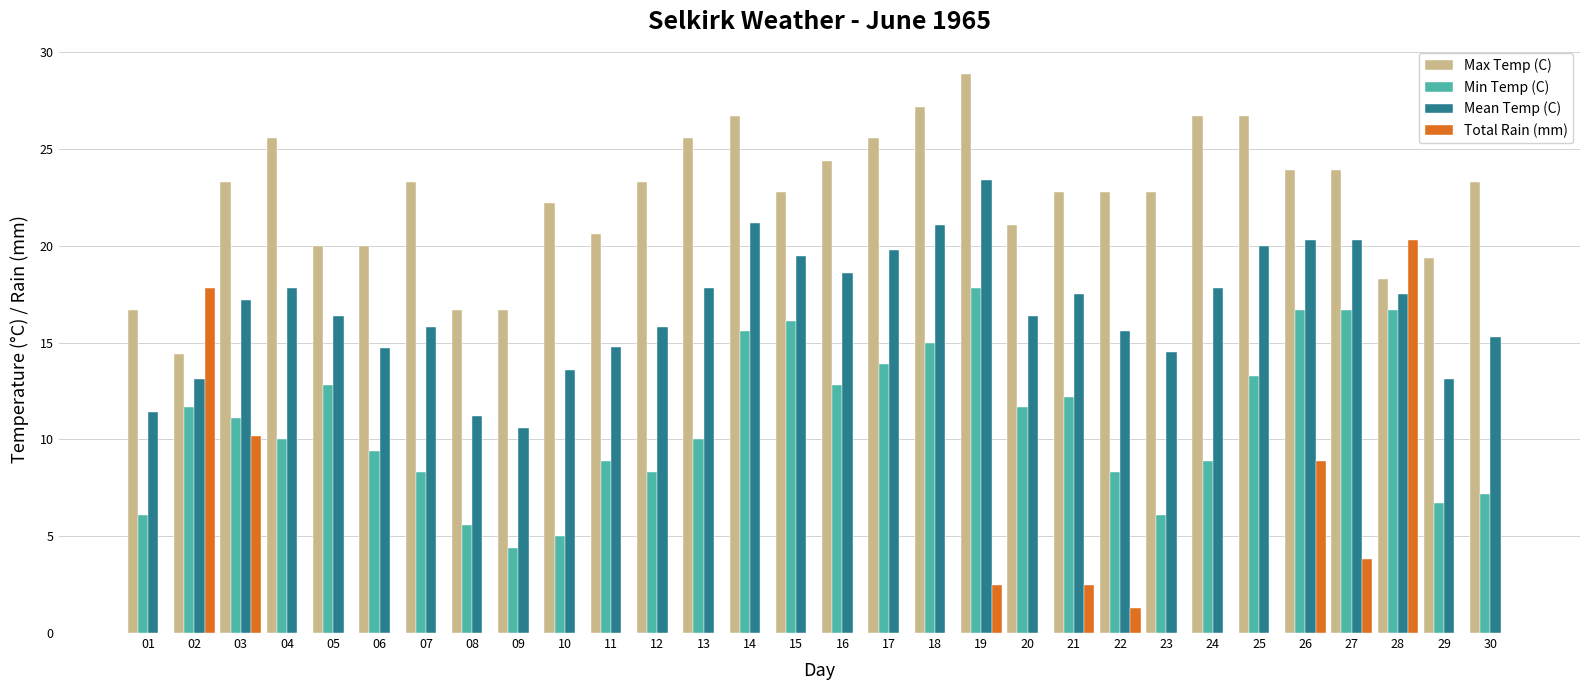

True or false: Total Rain (mm) has a value of 11.7 at 14.

False